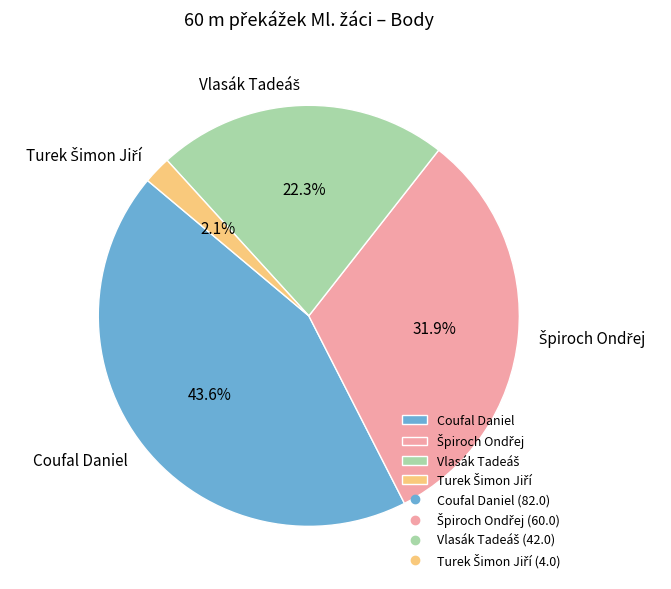

What portion of the pie excludes Coufal Daniel?

56.4%